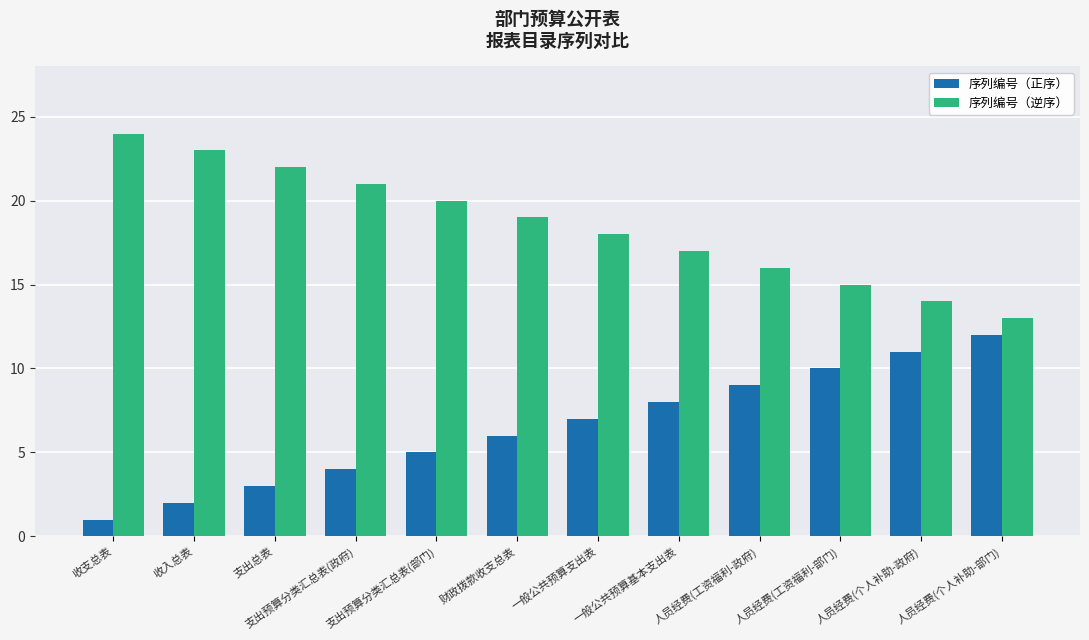

How many bars are there in each group?

2